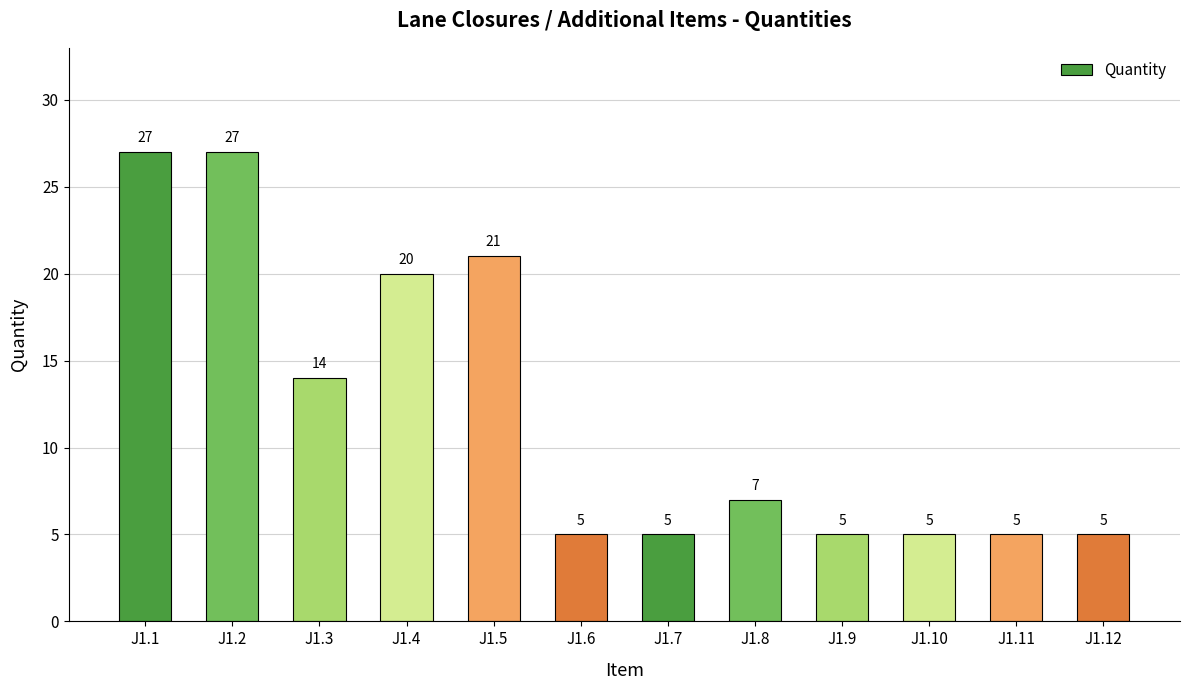

Reading left to right, what are all the values shown in this chart?

27	27	14	20	21	5	5	7	5	5	5	5